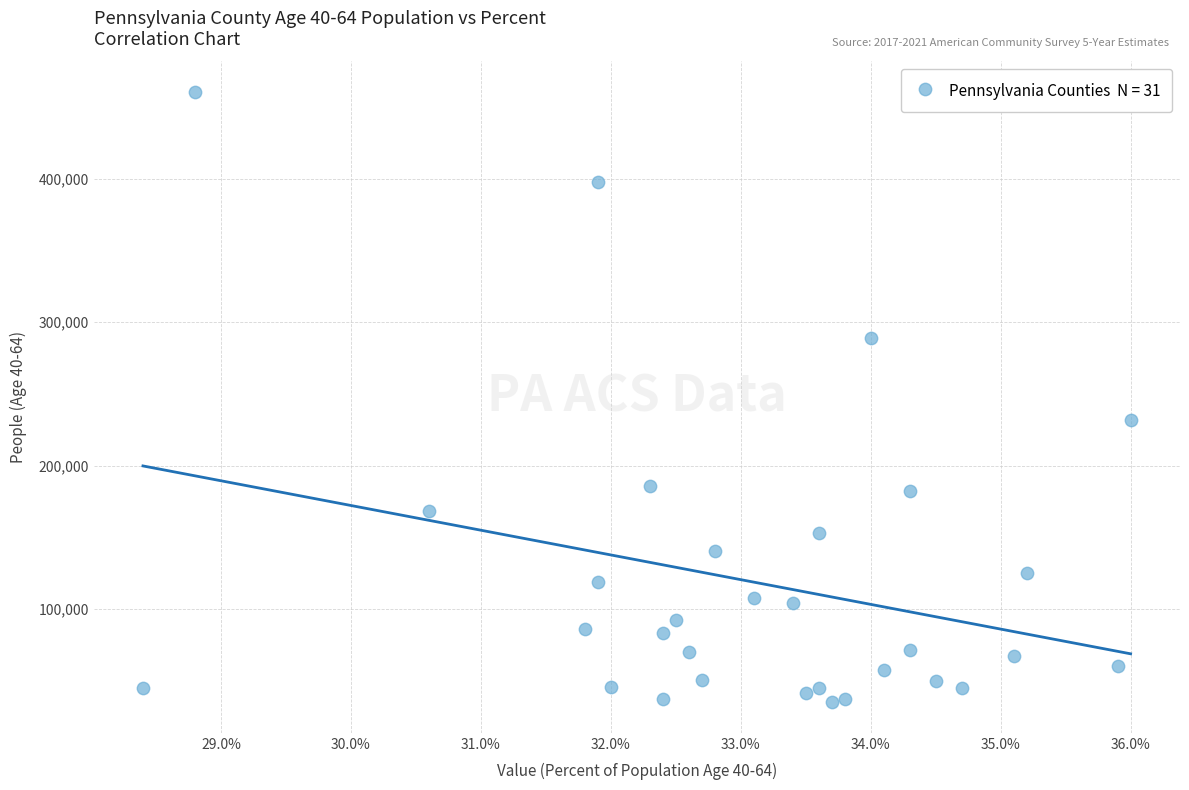

What Y value in the scatter plot is closest to 247732?

231939